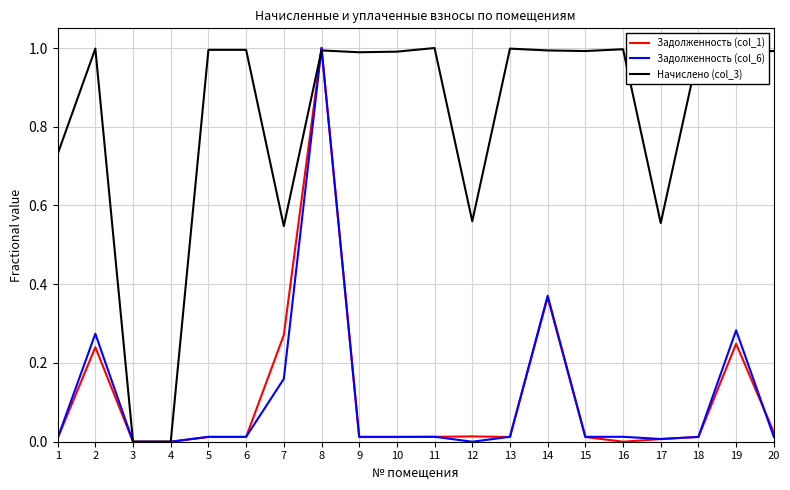

True or false: Задолженность (col_1) has a value of 0.0 at 5.

True